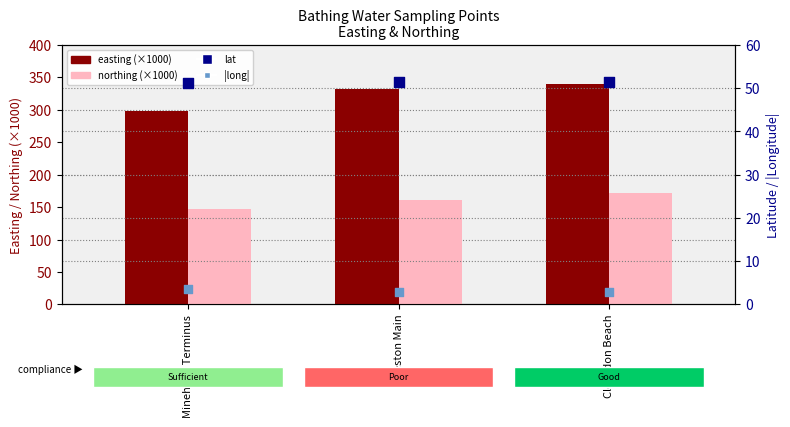

Which series contains the highest Y value?

easting (×1000)